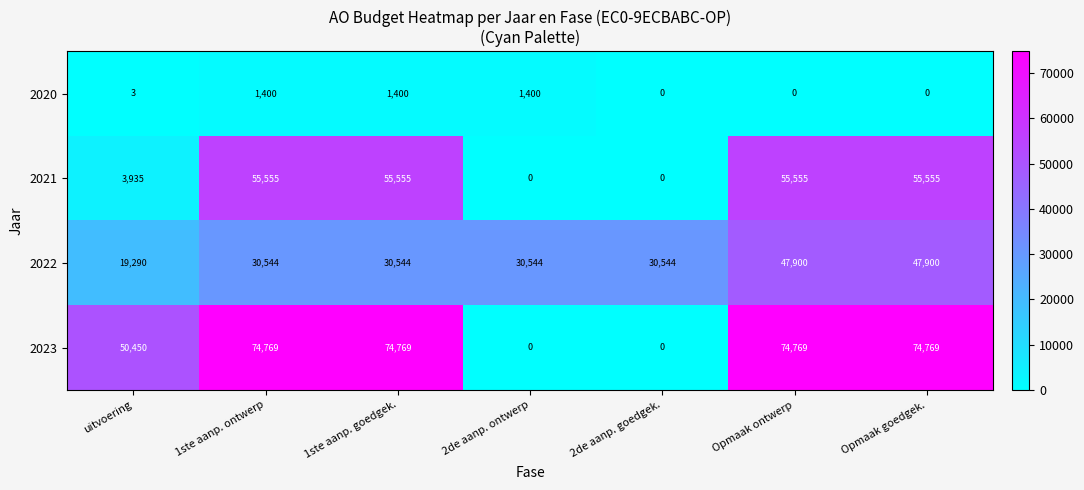

Rank the series by their maximum value, from highest to lowest.

2023, 2021, 2022, 2020